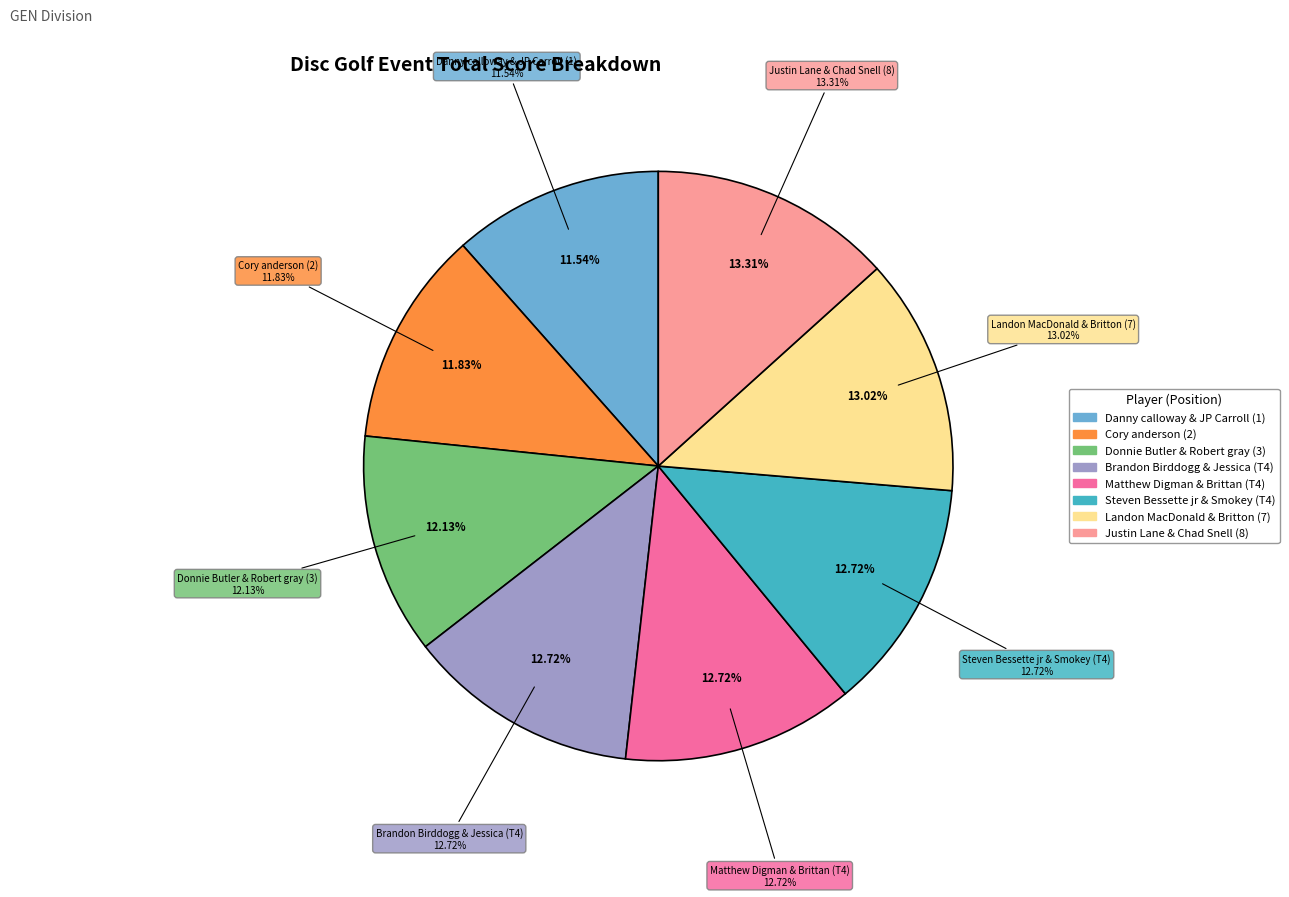

Rank the categories by value from lowest to highest.

Danny calloway & JP Carroll (1), Cory anderson (2), Donnie Butler & Robert gray (3), Brandon Birddogg & Jessica (T4), Matthew Digman & Brittan (T4), Steven Bessette jr & Smokey (T4), Landon MacDonald & Britton (7), Justin Lane & Chad Snell (8)